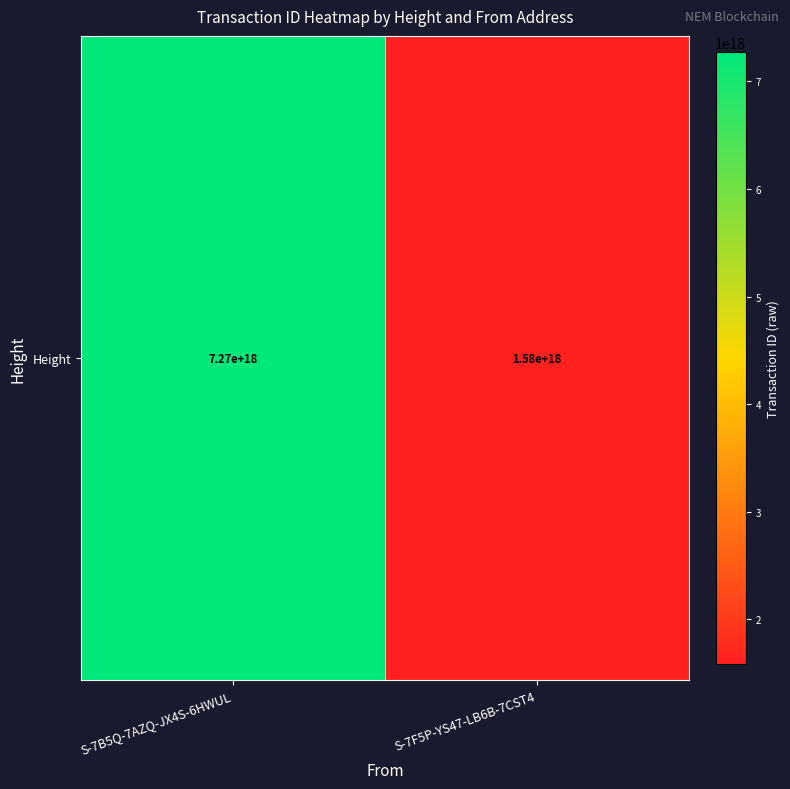

The chart shows a value of 2195836405951260416 at S-7F5P-YS47-LB6B-7CST4. True or false?

False